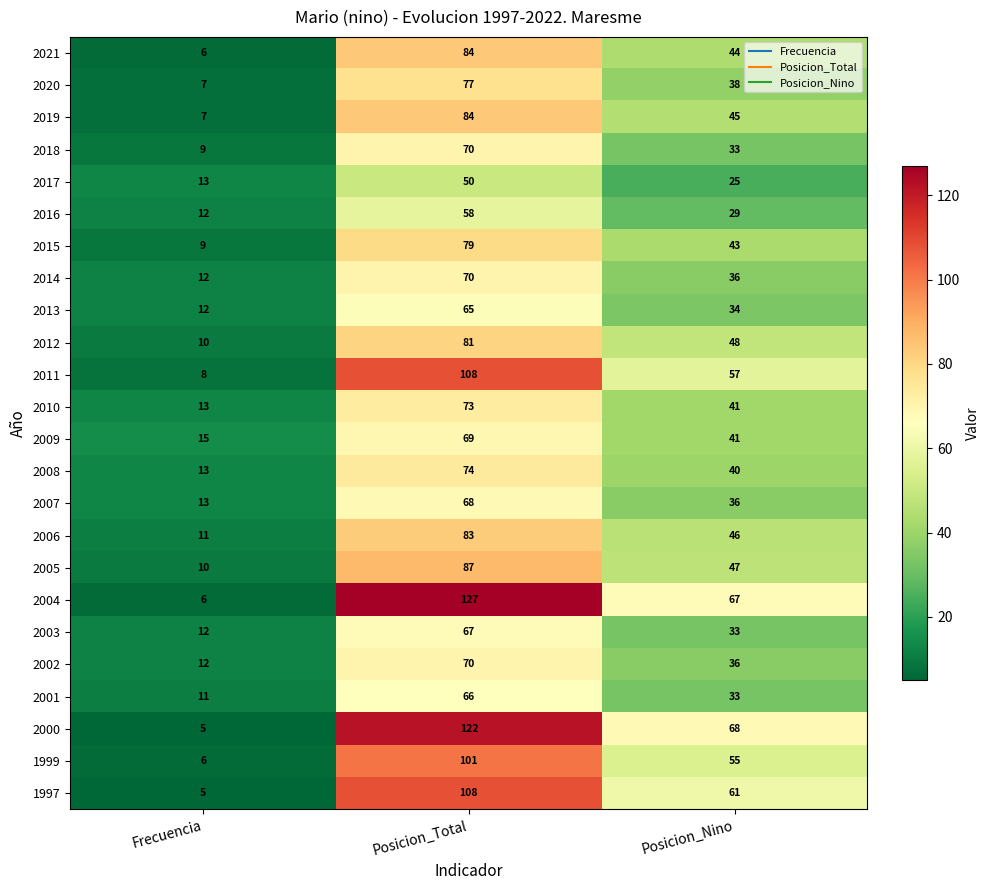

What is the spread (max minus min) of values at Posicion_Total?

77